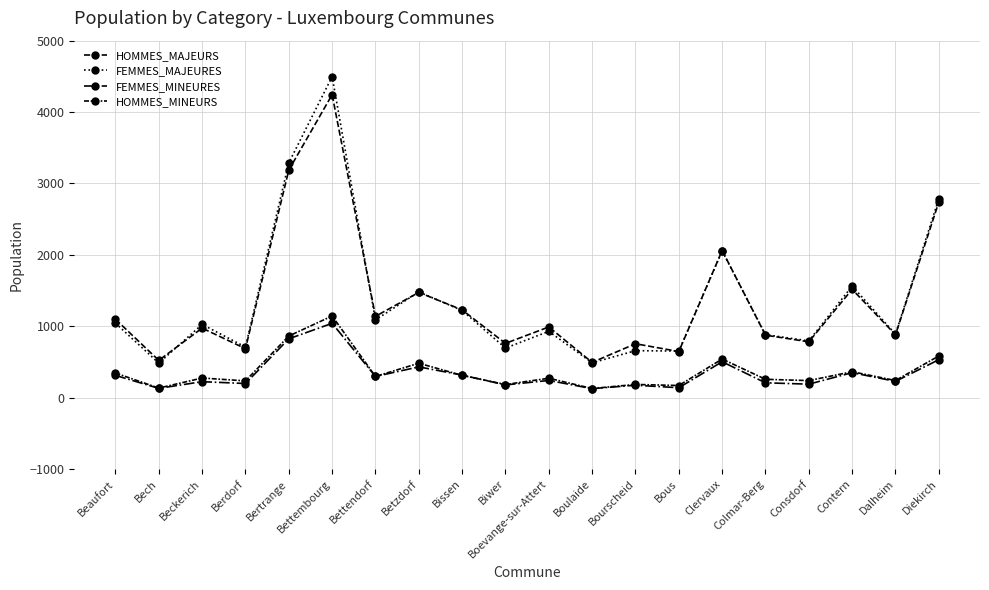

Rank the series by their maximum value, from lowest to highest.

FEMMES_MINEURES, HOMMES_MINEURS, HOMMES_MAJEURS, FEMMES_MAJEURES